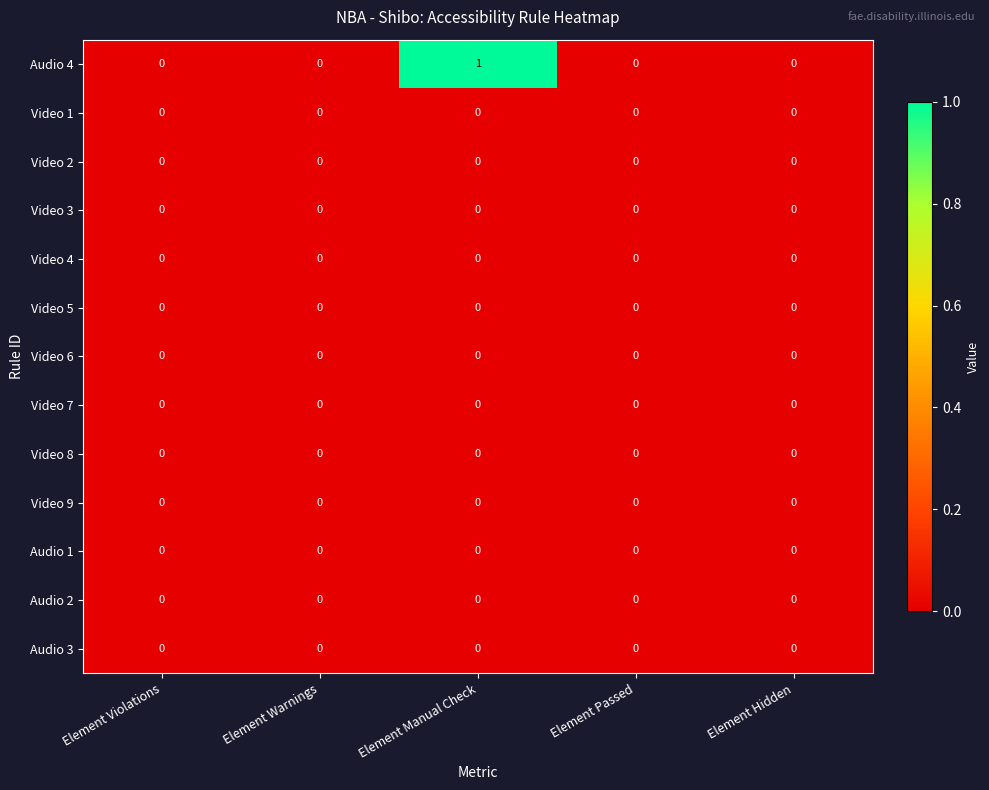

At which category is the sum across all series the highest?

Element Manual Check